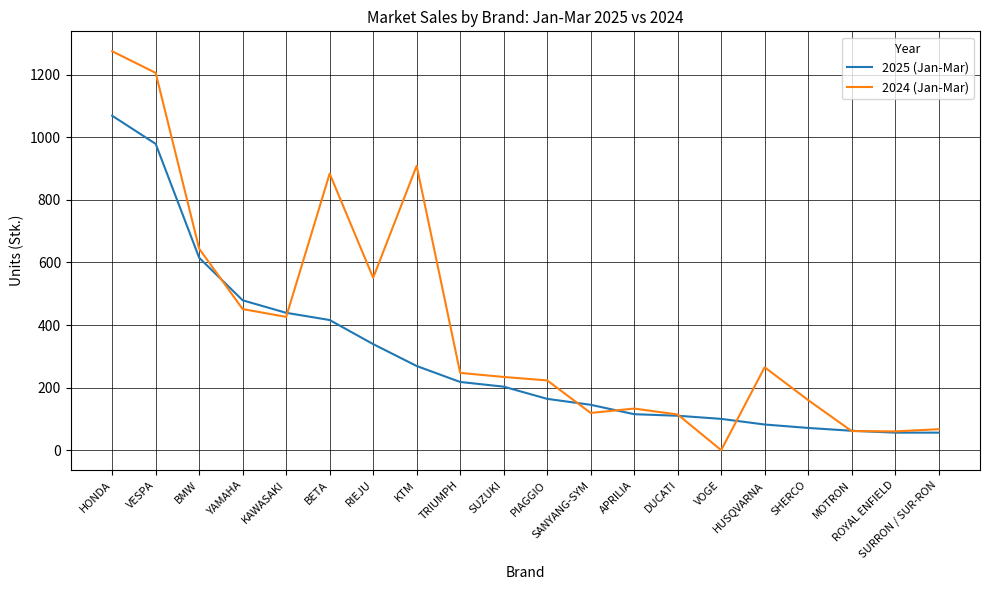

At which category does the chart reach its minimum across all series?

VOGE